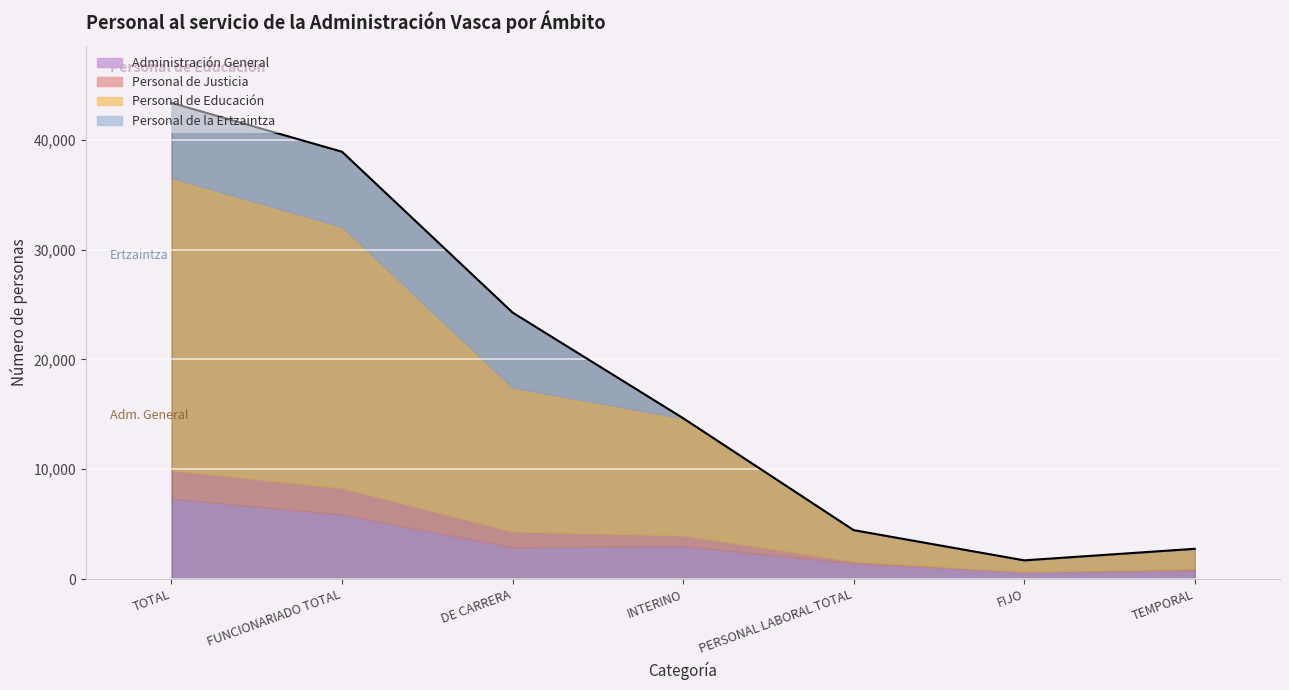

What is the maximum value for Personal de Justicia?

2581